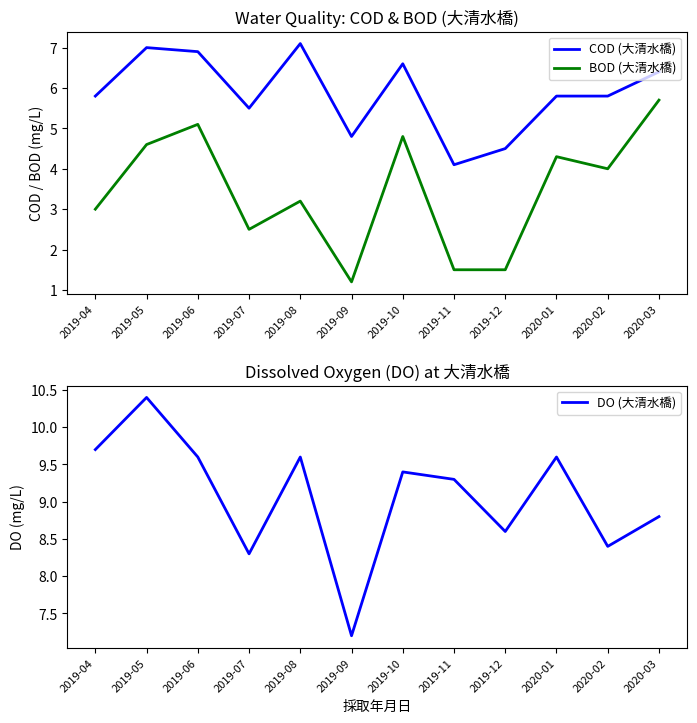

What is the average value of the BOD (大清水橋) series?

3.4